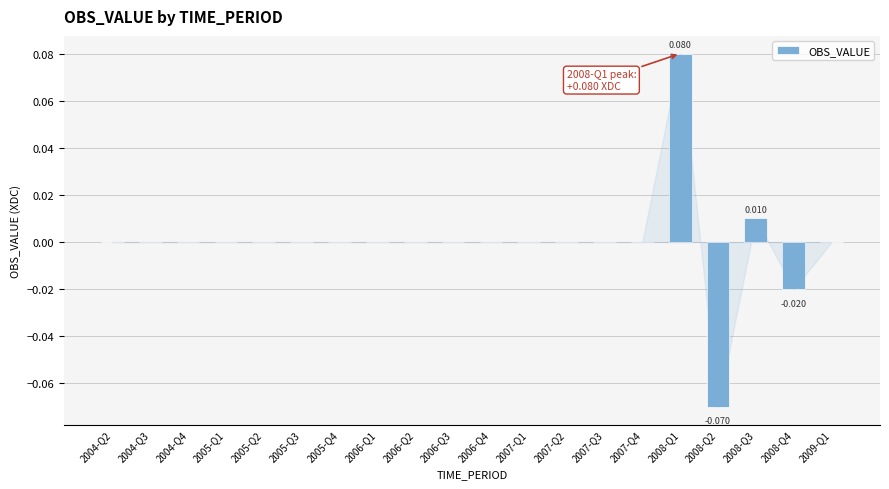

How many data points does each series have?

20